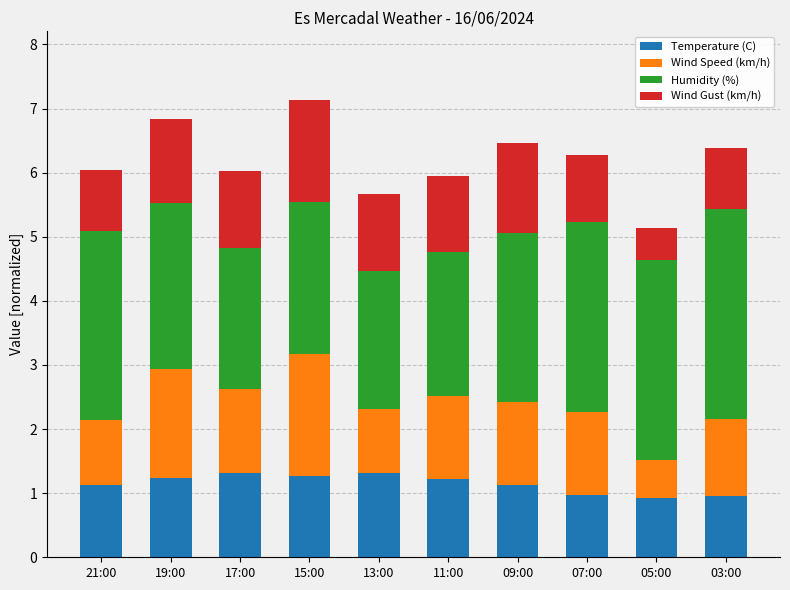

What are all the series names shown in the legend?

Temperature (C), Wind Speed (km/h), Humidity (%), Wind Gust (km/h)